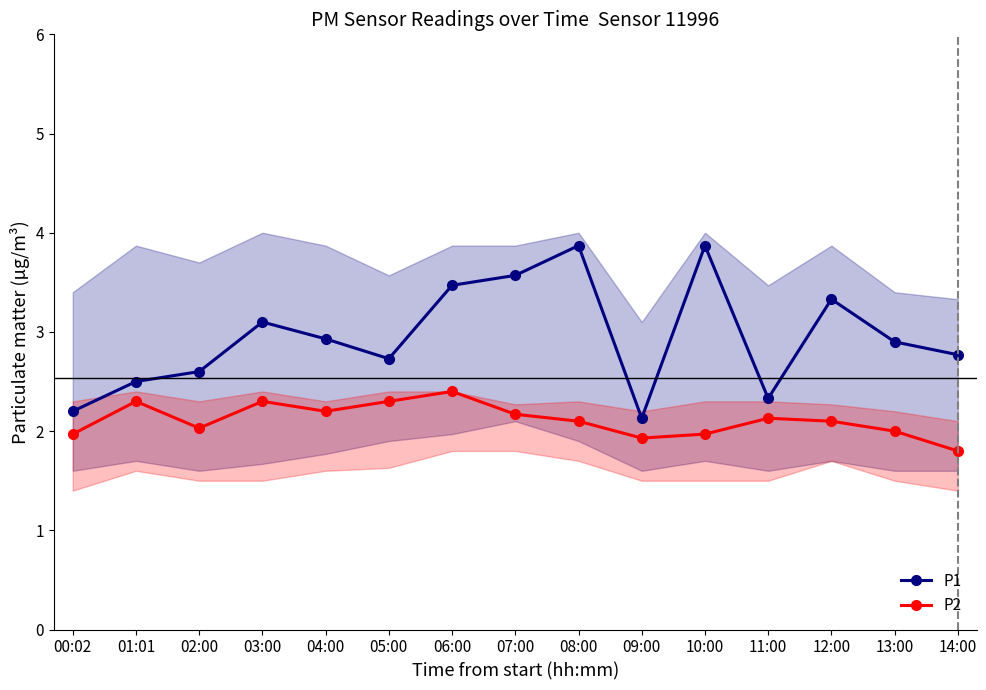

What is the sum of all P2 values?

31.7